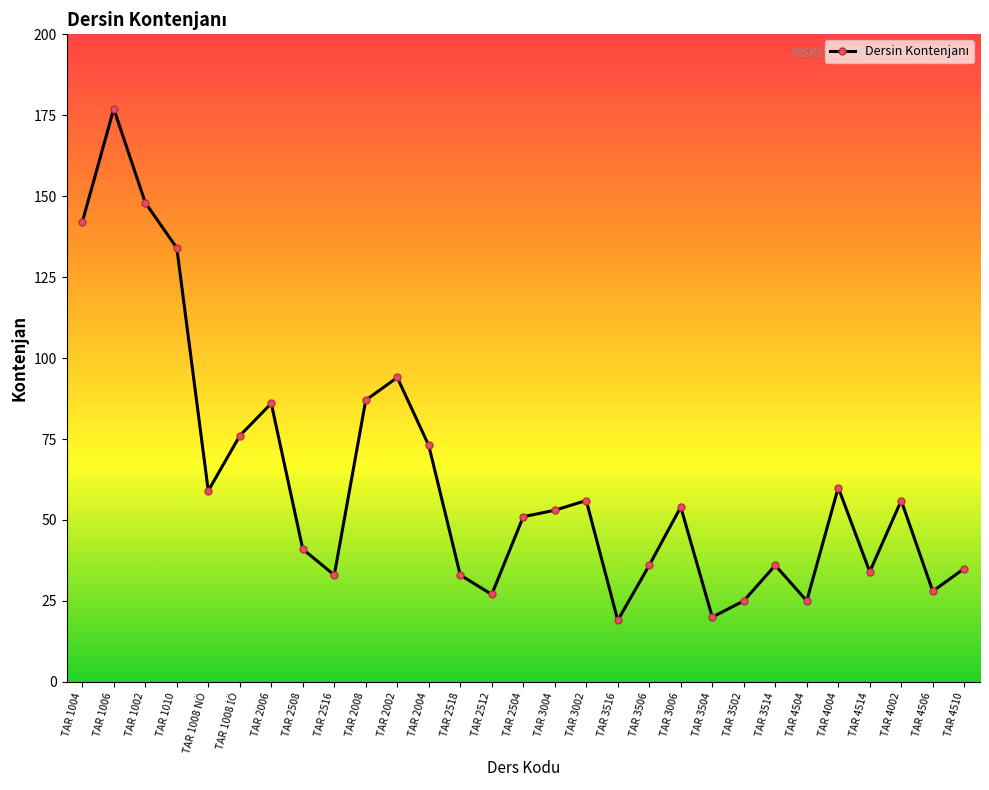

What is the change in value from TAR 3504 to TAR 4504?

+5